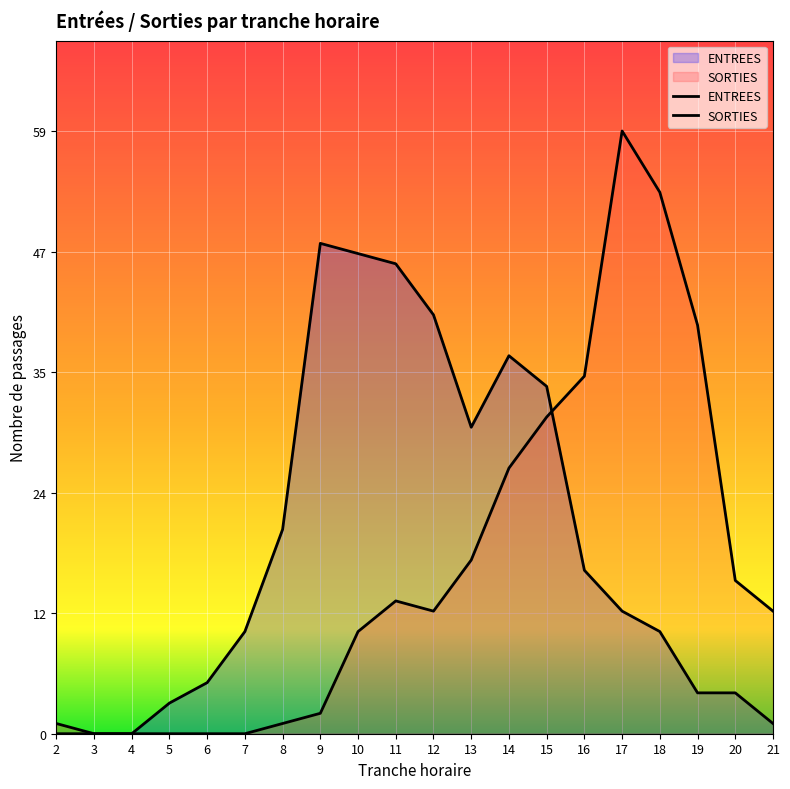

What is the total value across all series at 21?

13